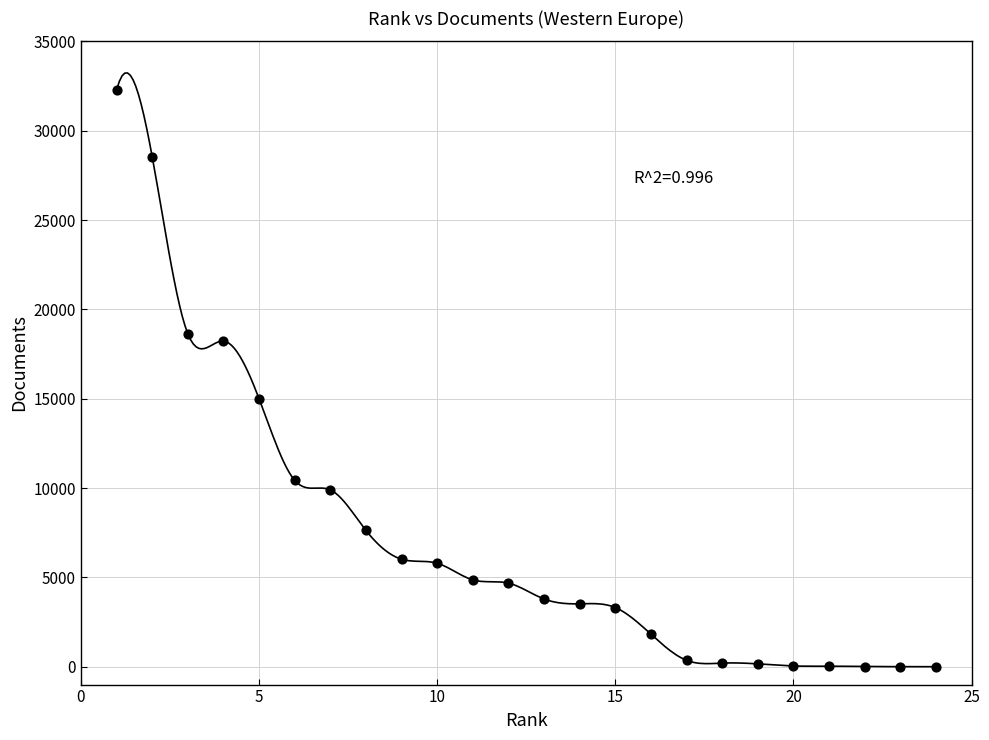

What is the range of Y values (max minus min)?

32270